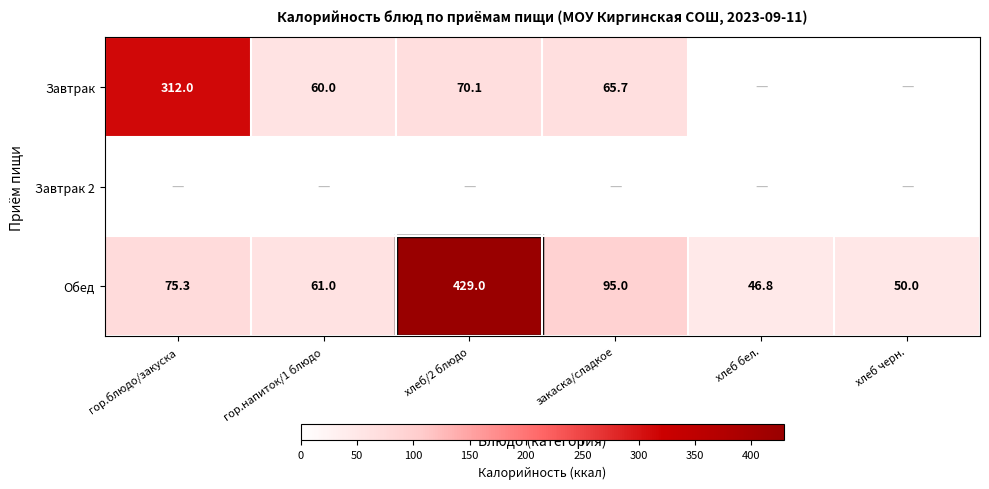

What is the difference between the second highest and minimum values in the Обед series?

48.2